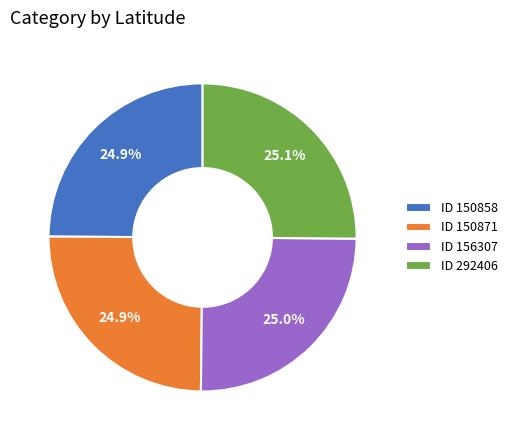

Does ID 150871 account for over 50% of the chart?

No